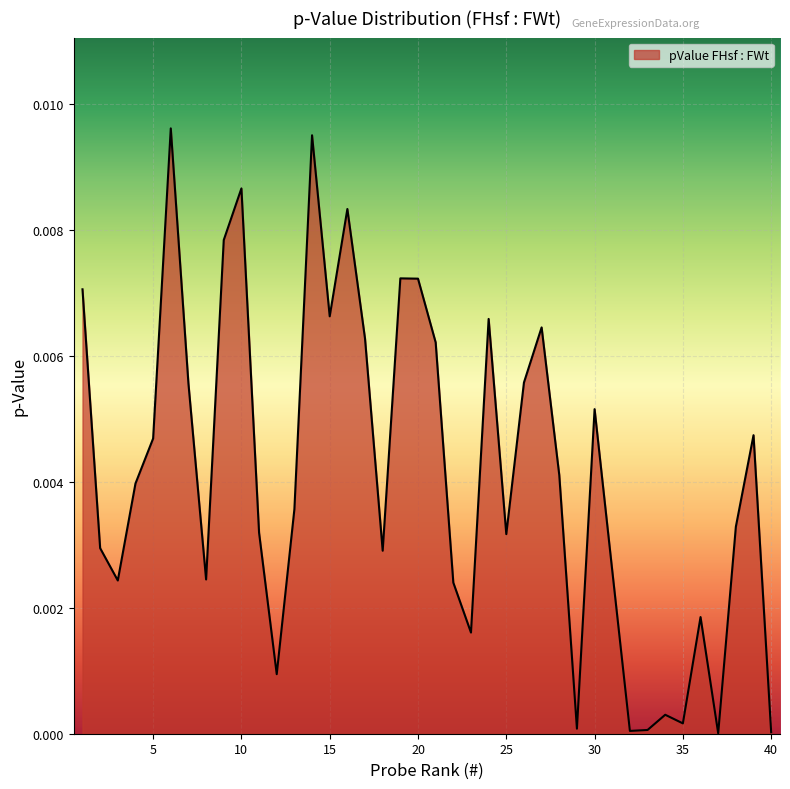

How many interior local valleys (lower than both neighbors) does the data have?

11